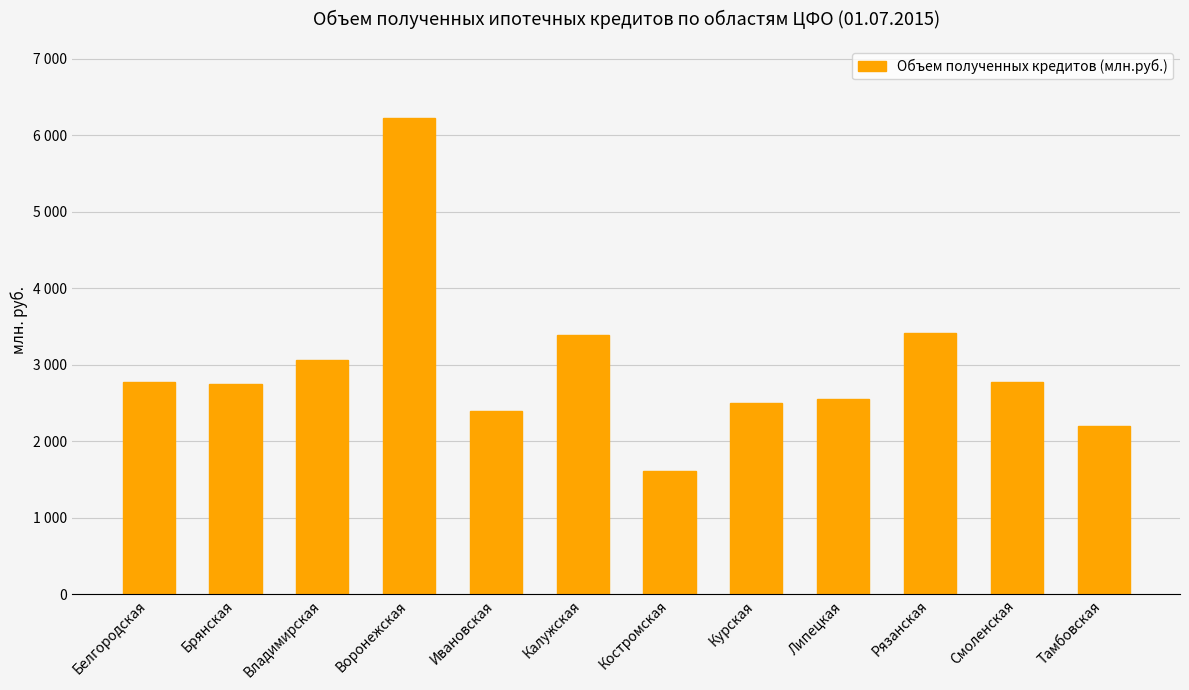

What is the change in value from Брянская to Ивановская?

-355